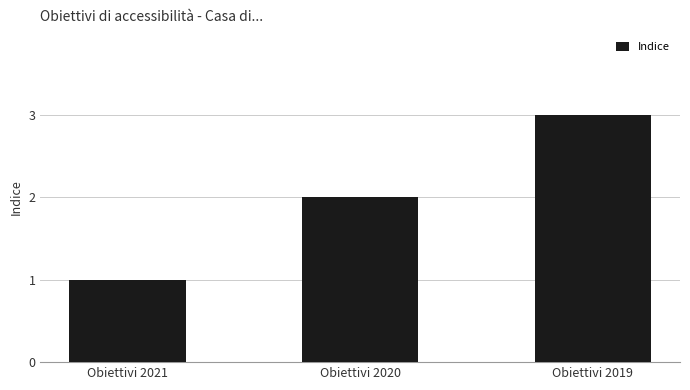

Approximately how many times larger is the value at Obiettivi 2021 compared to Obiettivi 2019?

0.3